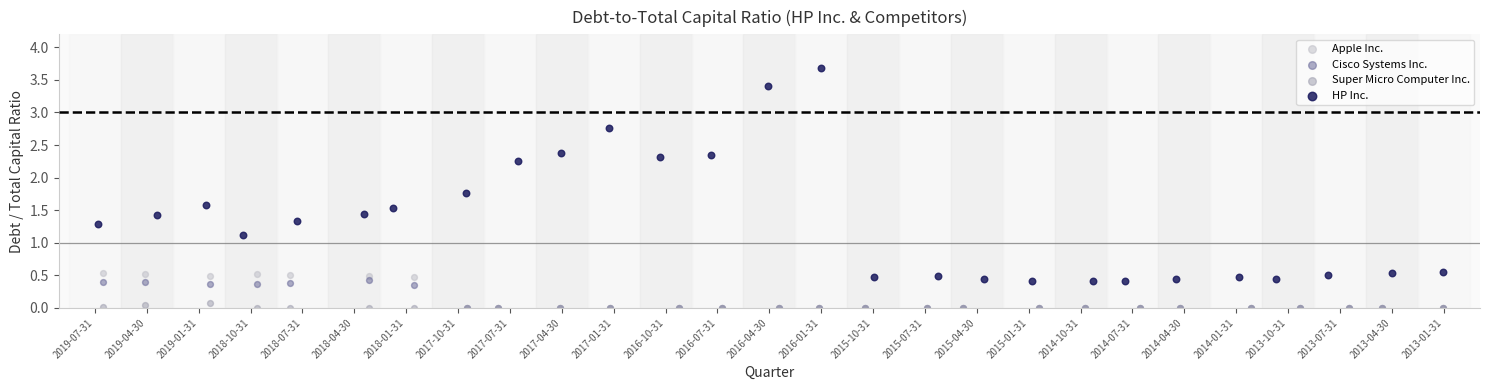

Which series has the widest spread of Y values?

HP Inc.